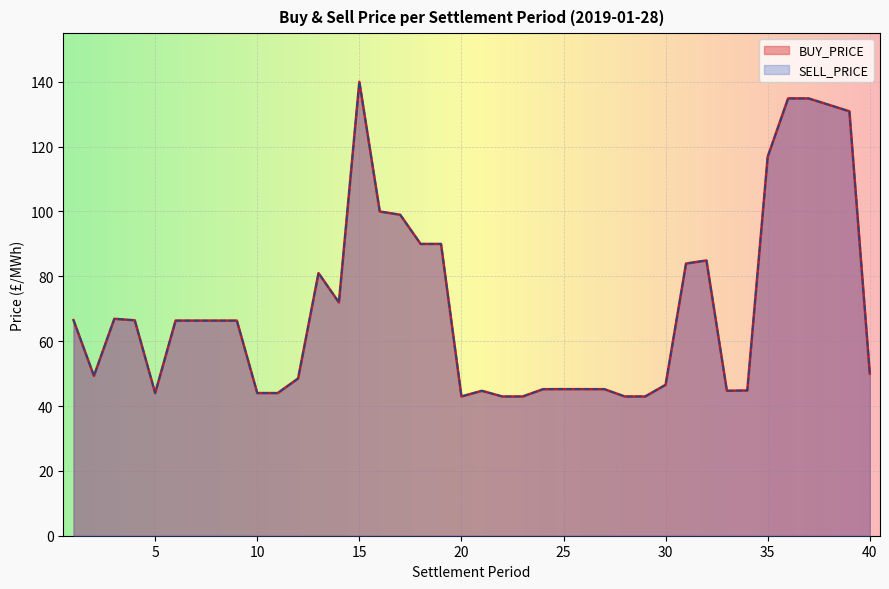

True or false: SELL_PRICE and BUY_PRICE intersect in this chart.

False